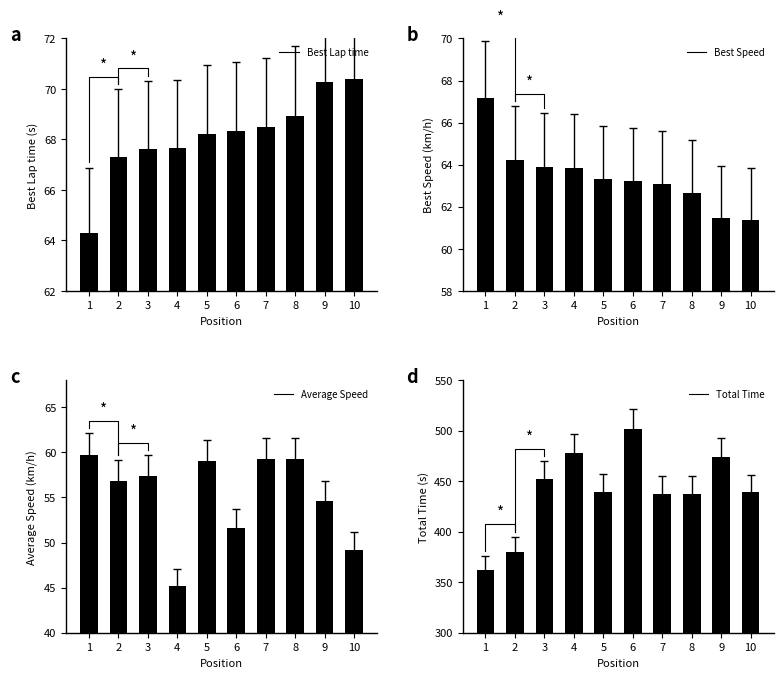

What is the sum of all Best Speed values?

634.2